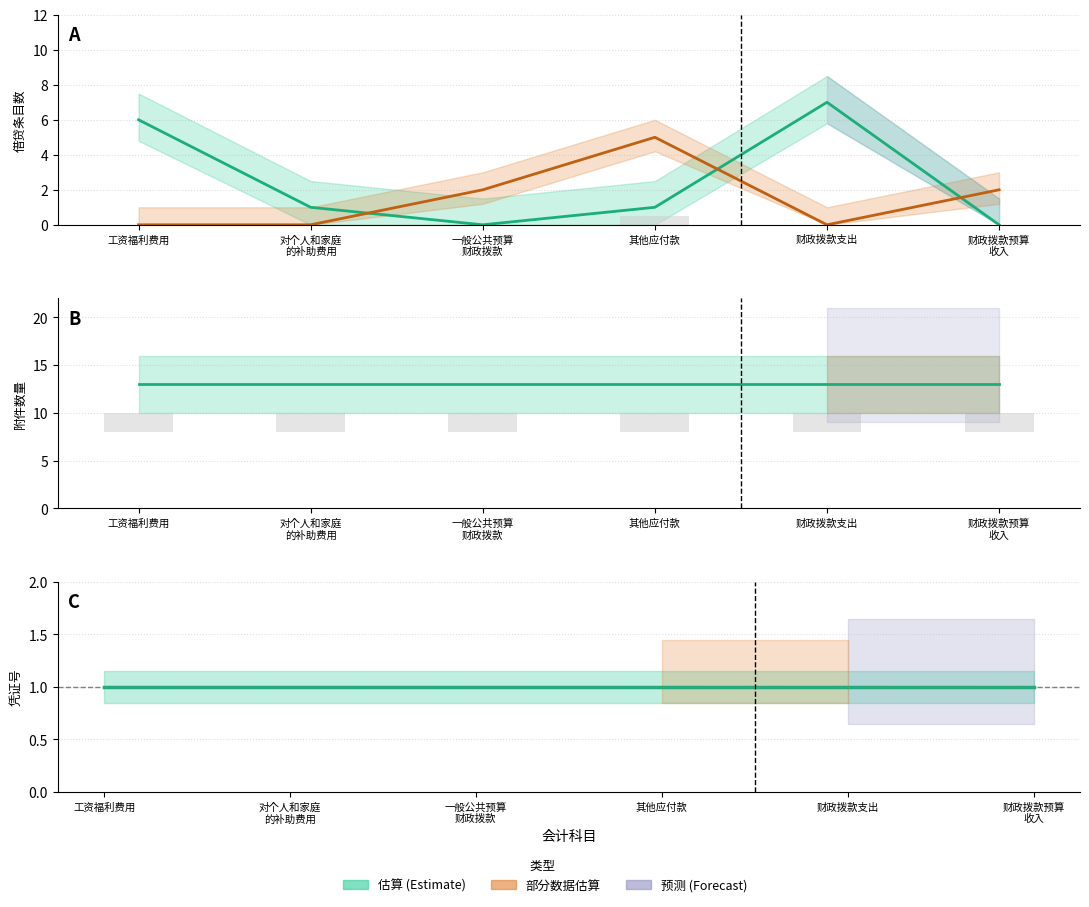

Between 工资福利费用 and 一般公共预算
财政拨款, which is larger?

工资福利费用